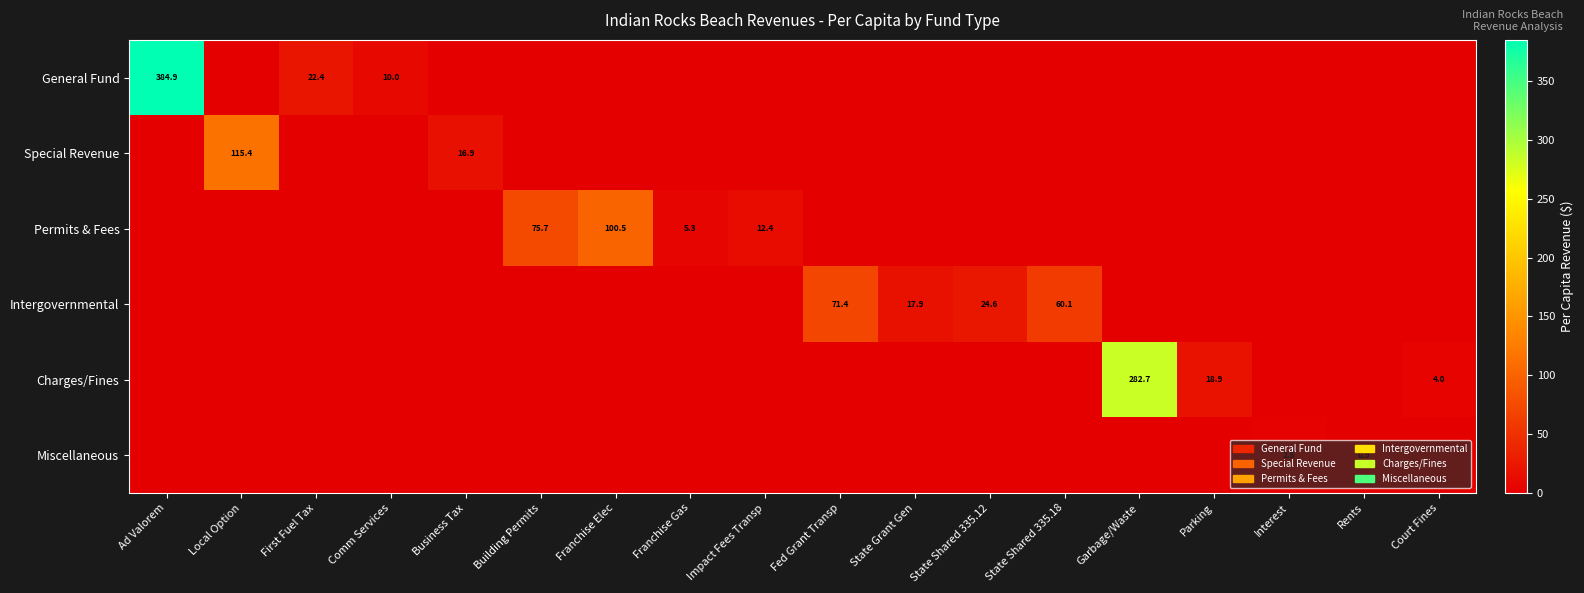

What is the approximate value of Miscellaneous at Rents?

0.9